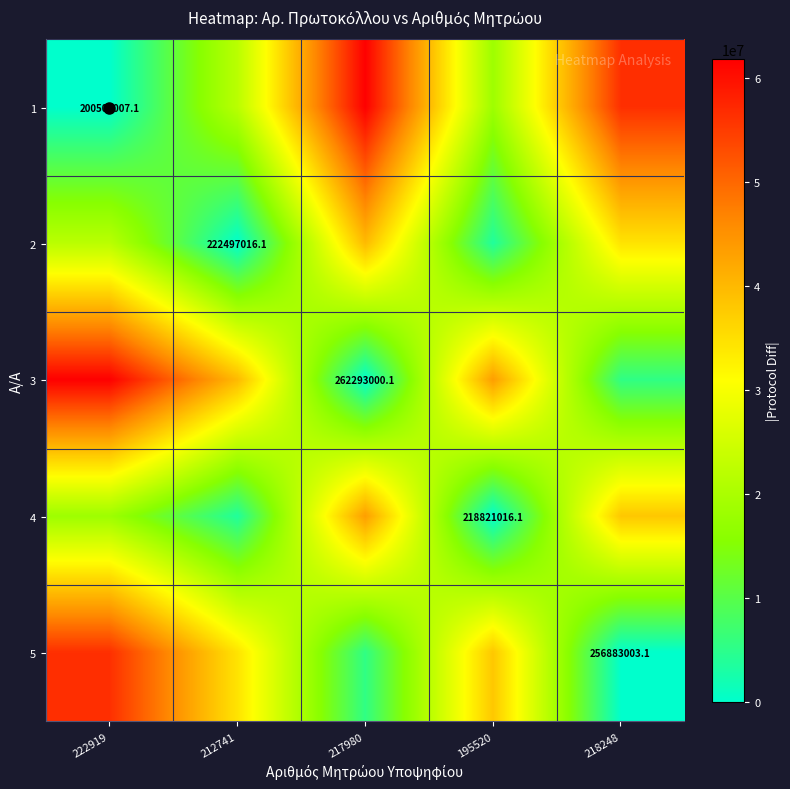

How many series are shown in this chart?

5